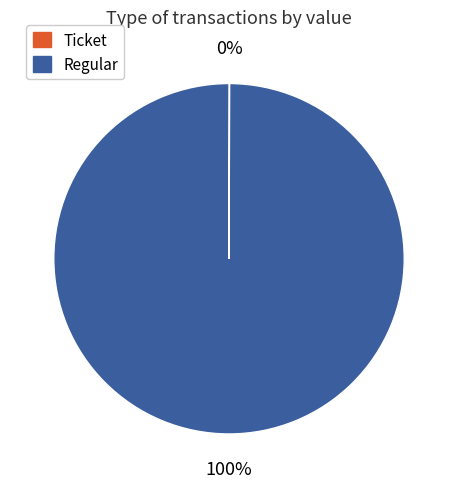

The Regular slice represents 89% of the pie. True or false?

False